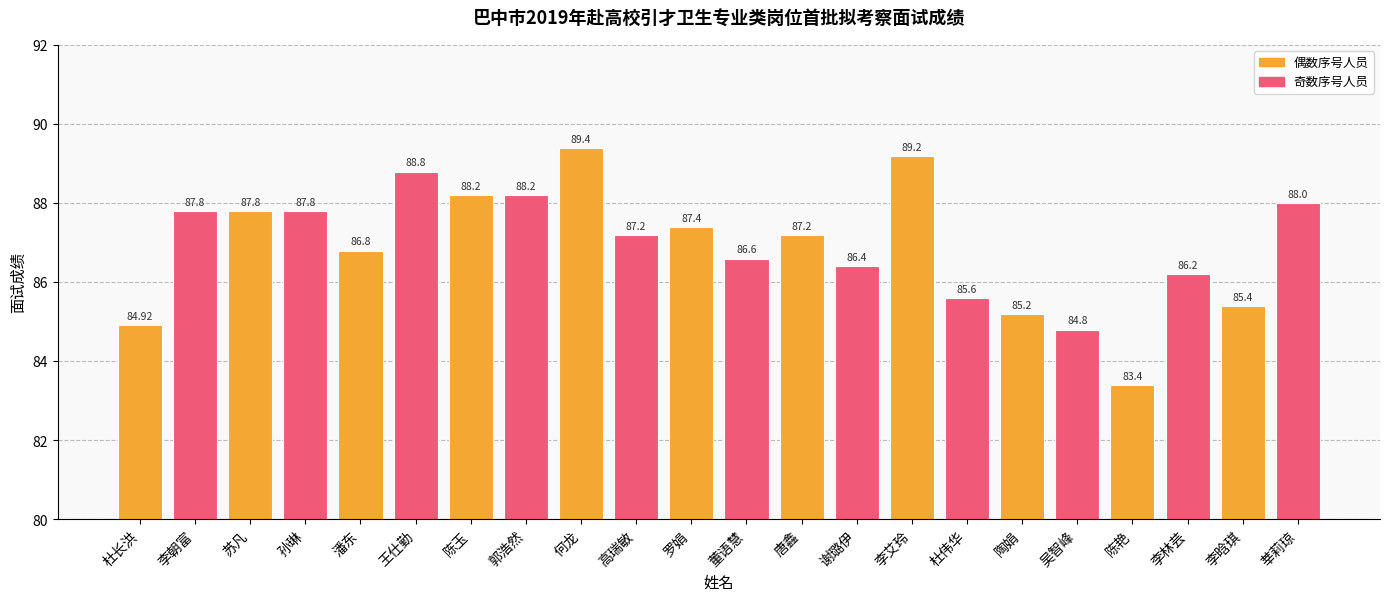

What is the label of the 16th bar from the left?

杜伟华